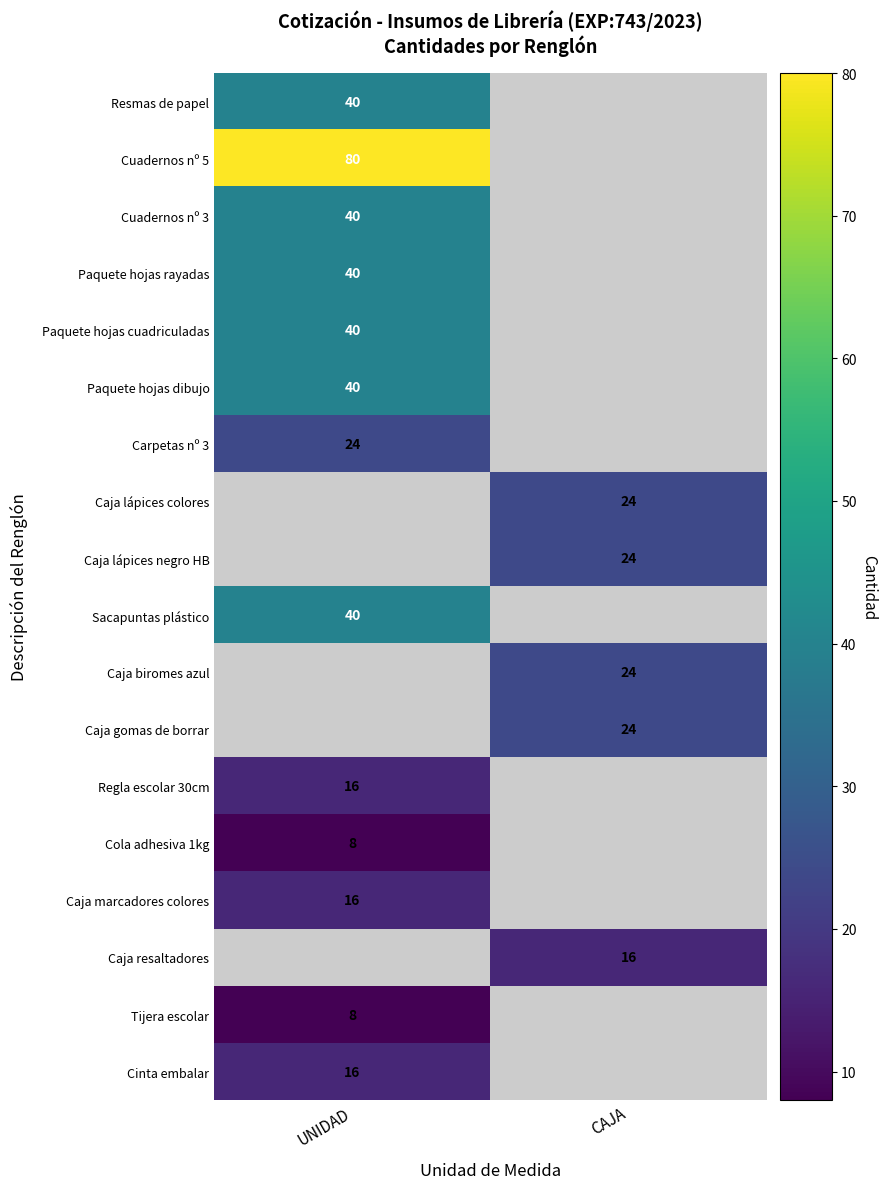

Is it true that Caja biromes azul equals 32 at CAJA?

False